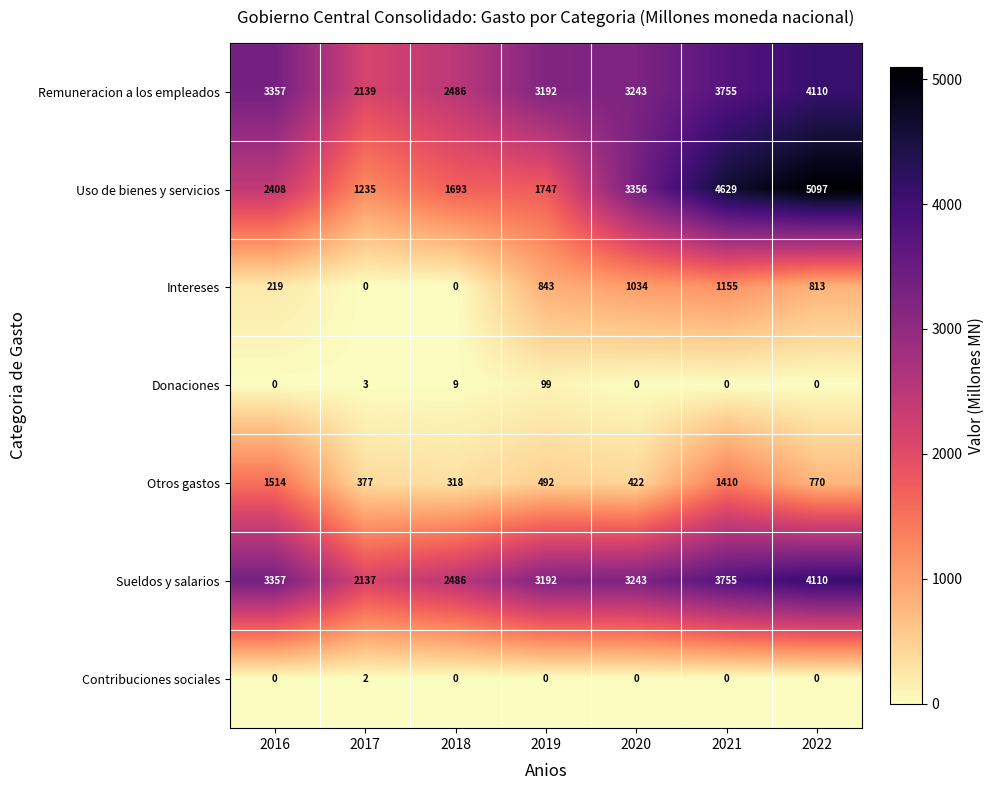

Which label corresponds to the largest value in the chart?

2022